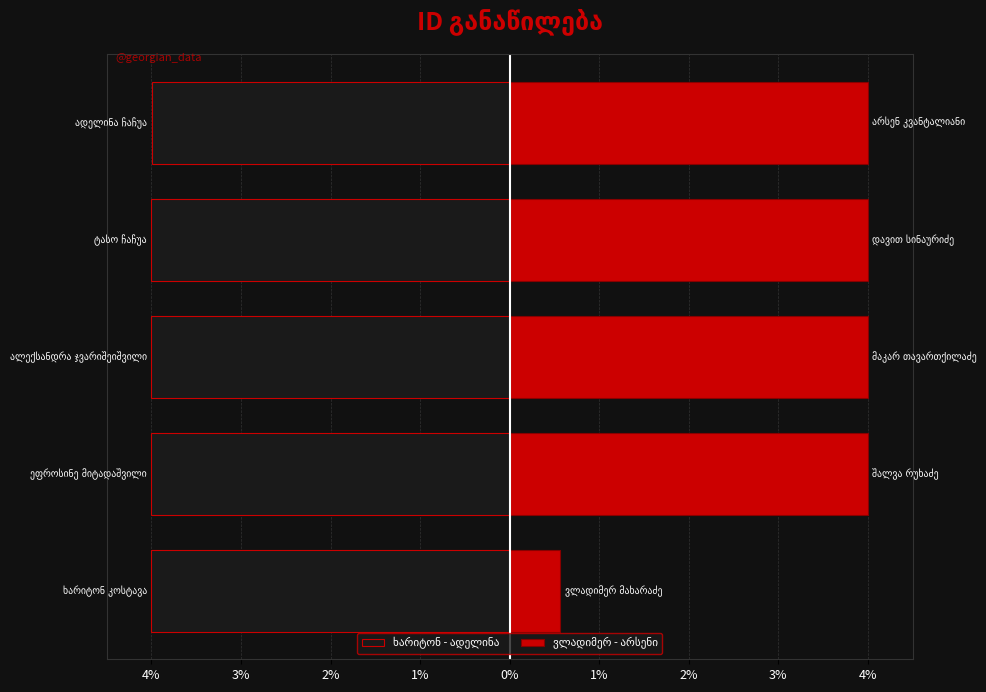

What is the spread (max minus min) of values at 2%?

8.0